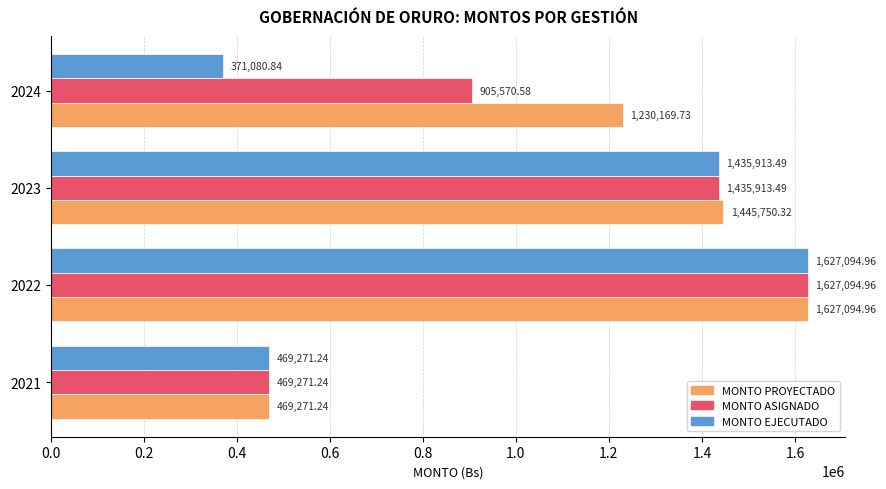

Rank the categories by MONTO PROYECTADO value from lowest to highest.

2021, 2024, 2023, 2022